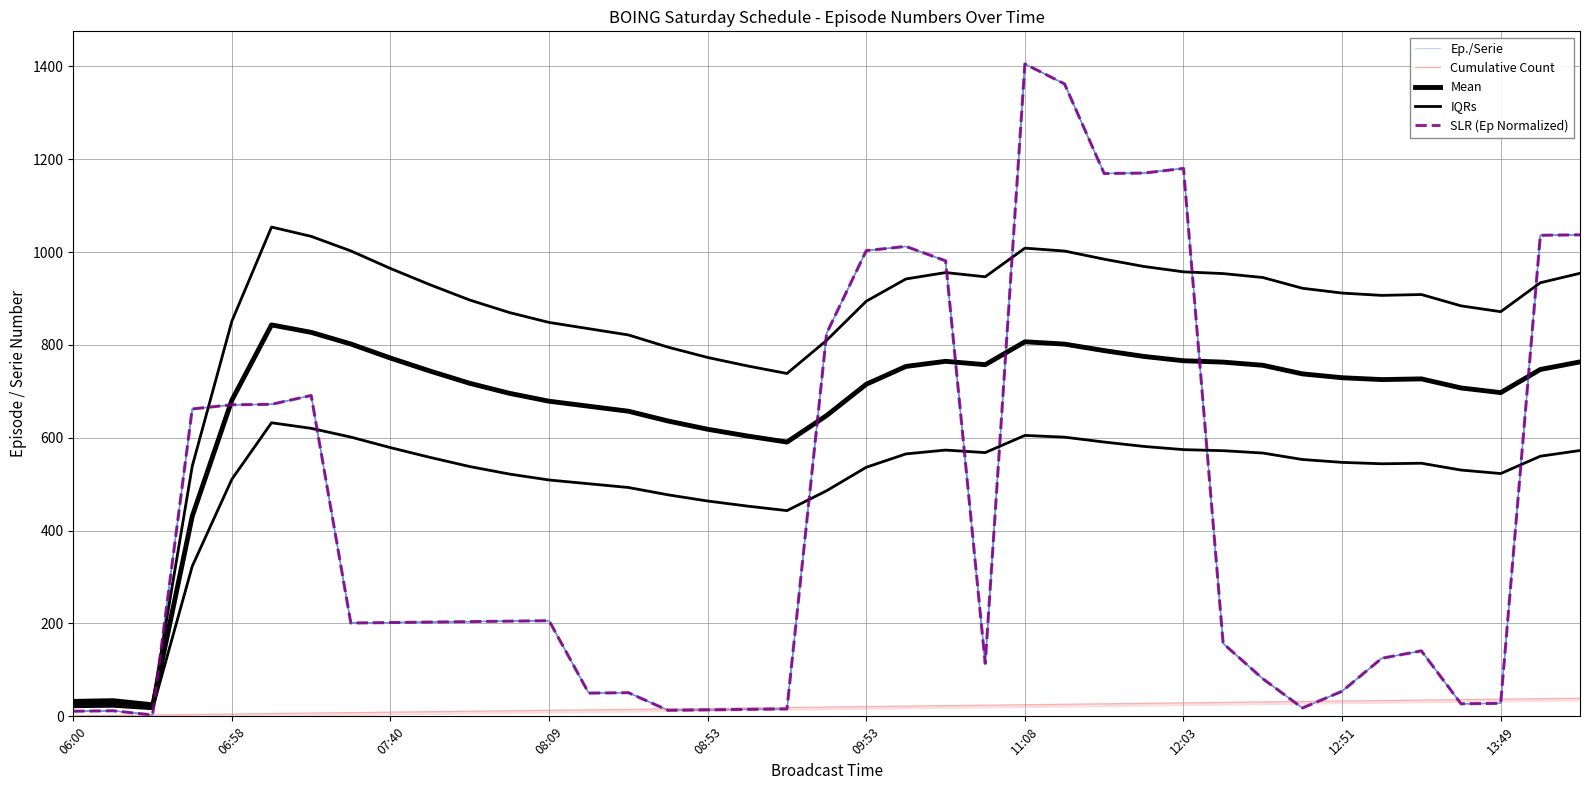

Which series changed the most between 06:58 and 31?

IQRs